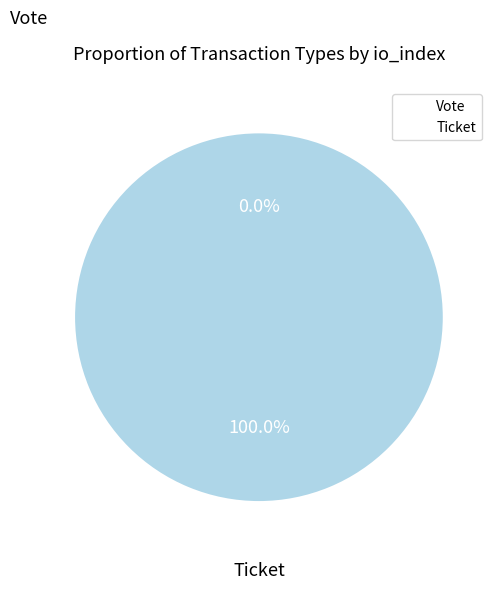

Which slice is the largest?

Vote (io_index=1)